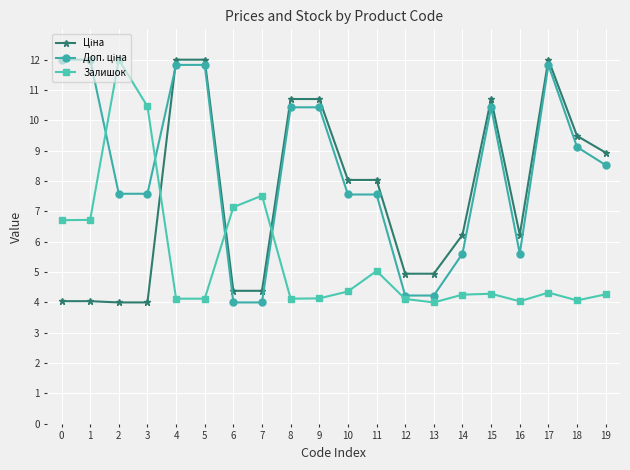

What is the maximum value shown in the chart?

12.0